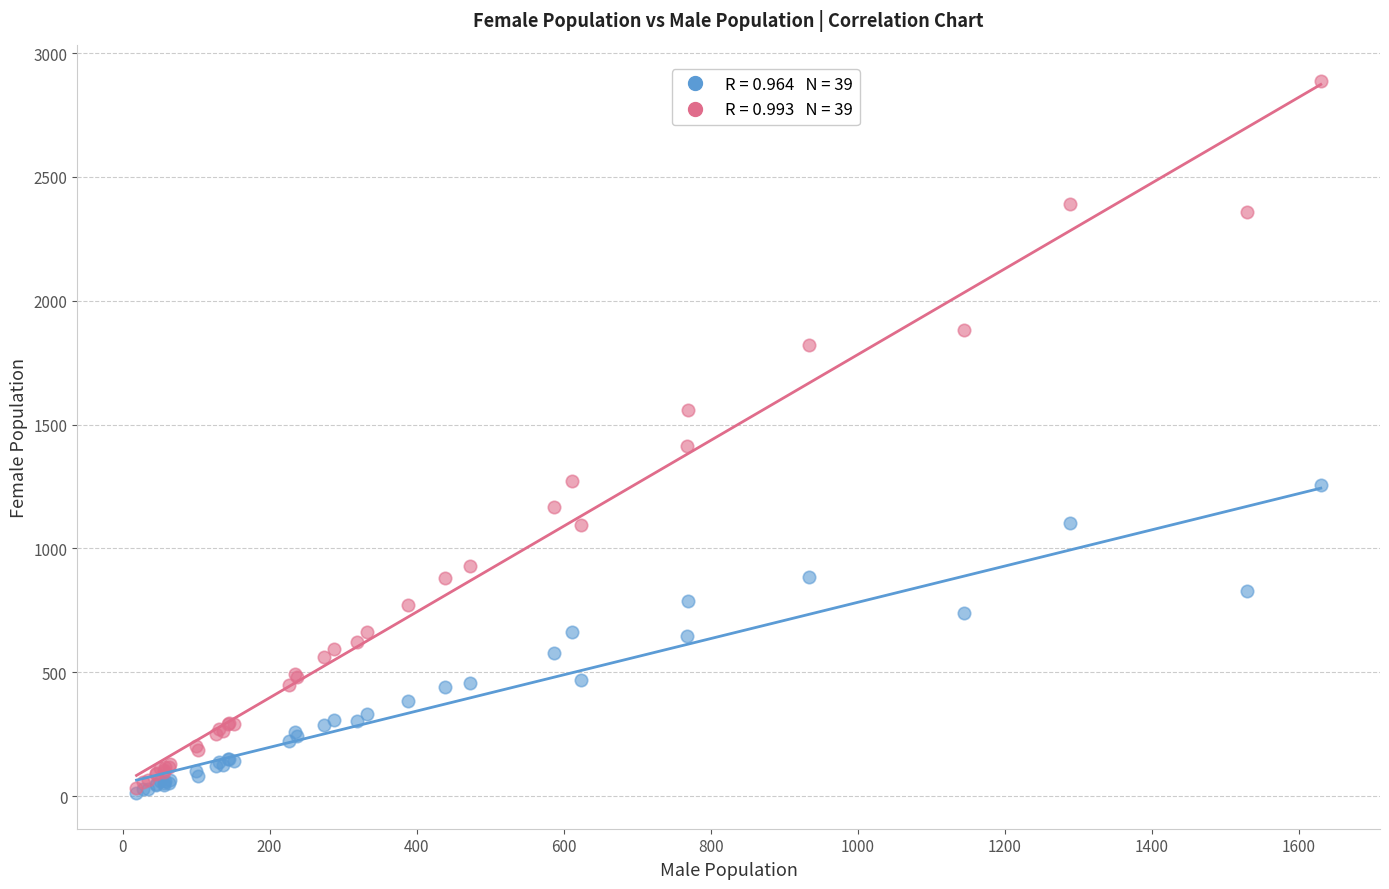

Across all series, what Y value is closest to 1449?

1414